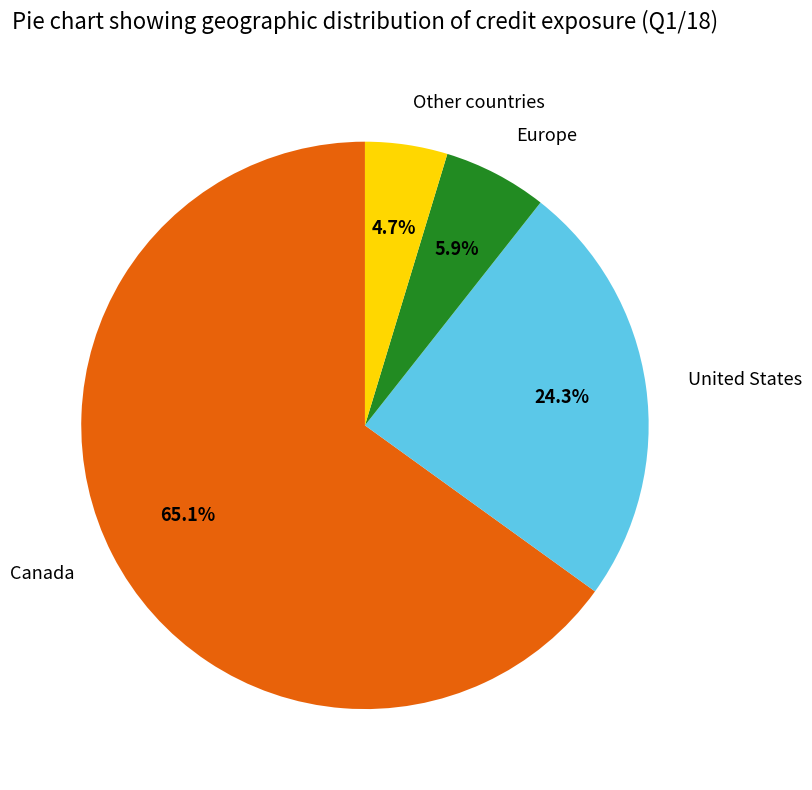

How many slices are in this pie chart?

4